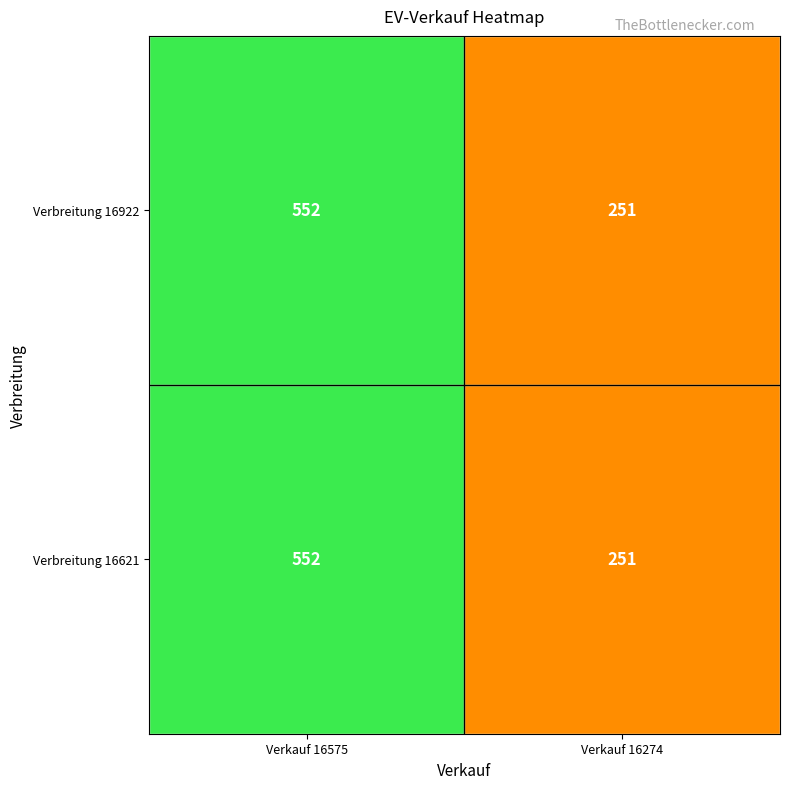

At which category is the sum across all series the highest?

Verkauf 16575